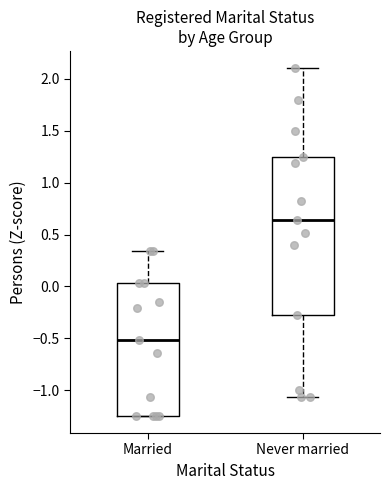

Reading left to right, transcribe this box plot: for each box, give where its median line is, the range the box spans, and where its two whiskers end, as read against the y-axis. The values are not printed on the chart, so give them approximately, as read against the axis.

Married: median -0.50, box -1.25 to 0.05, whiskers -1.25 to 0.35
Never married: median 0.65, box -0.25 to 1.25, whiskers -1.05 to 2.10